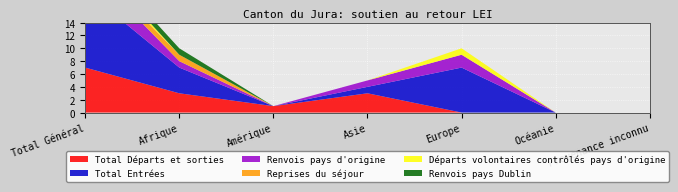

Reading right to left, extract all data points from this chart.

Total Départs et sorties: 0	0	0	3	1	3	7
Total Entrées: 0	0	7	1	0	4	12
Renvois pays d'origine: 0	0	2	1	0	1	4
Reprises du séjour: 0	0	0	0	0	1	1
Départs volontaires contrôlés pays d'origine: 0	0	1	0	0	0	1
Renvois pays Dublin: 0	0	0	0	0	1	1